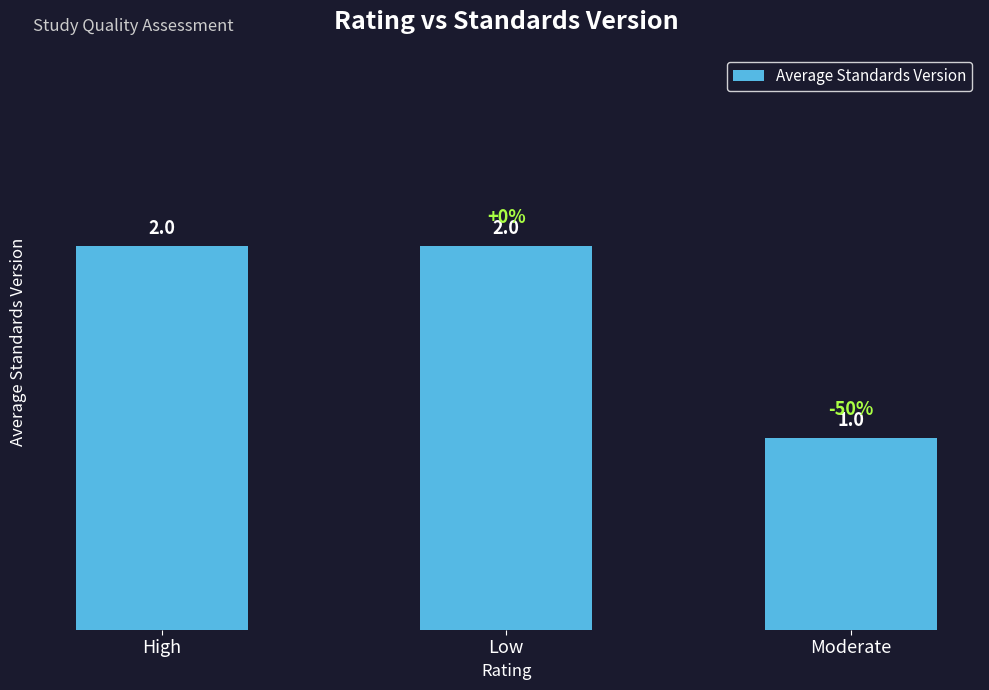

What is the ratio of the value at Low to the value at High?

1.0